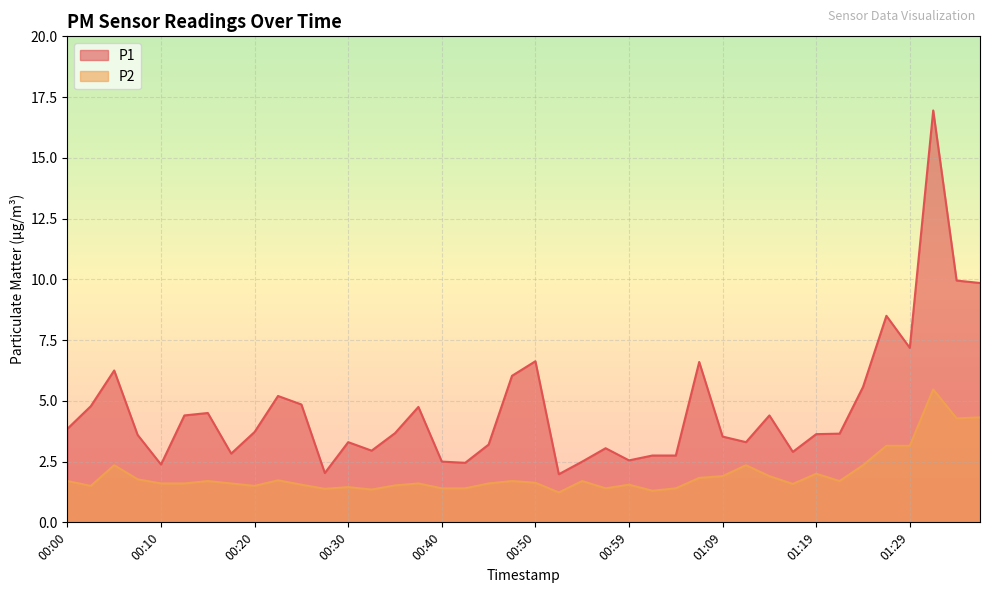

The value of P2 at 00:15 is 1.7. True or false?

True